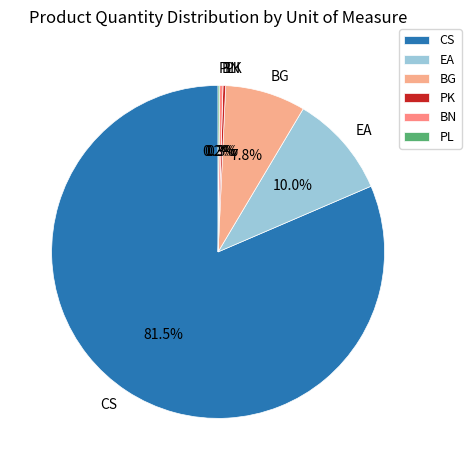

Is there any slice that represents more than half of the pie?

Yes